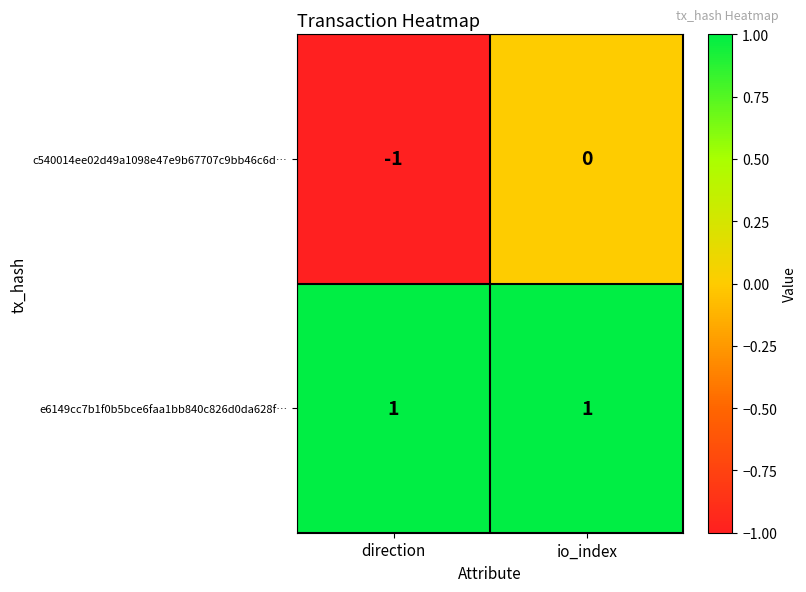

What is the smallest value displayed?

-1